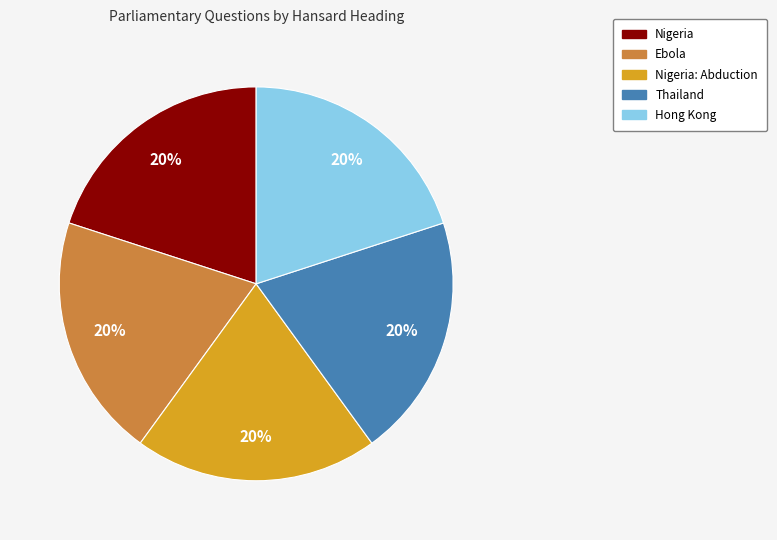

Do Nigeria and Thailand together represent more than half of the pie?

No